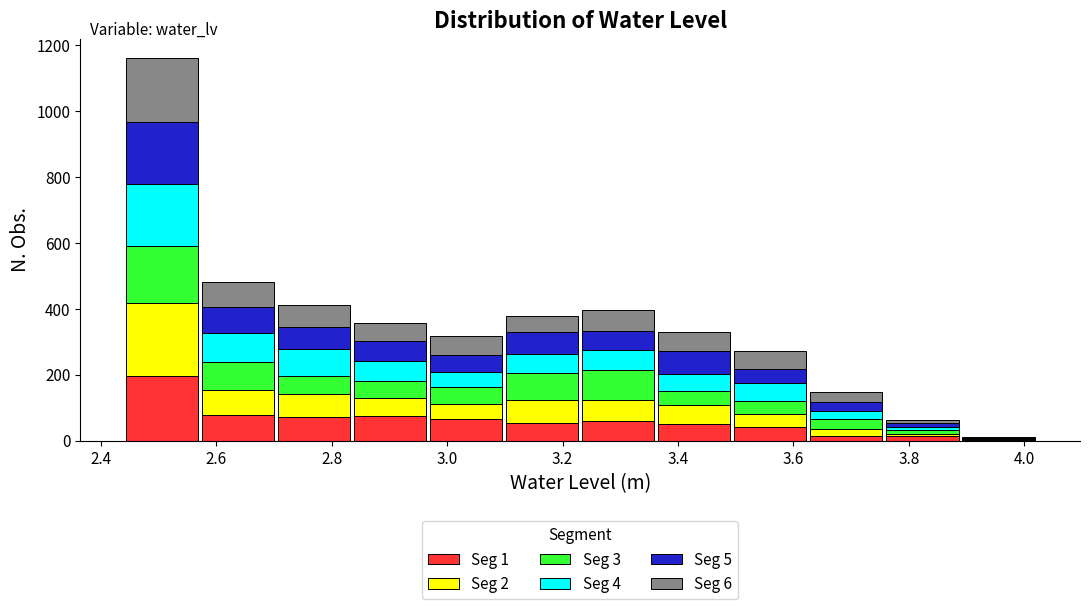

Which range on the x-axis has the tallest stacked bar (by total height)?

2.44 to 2.58